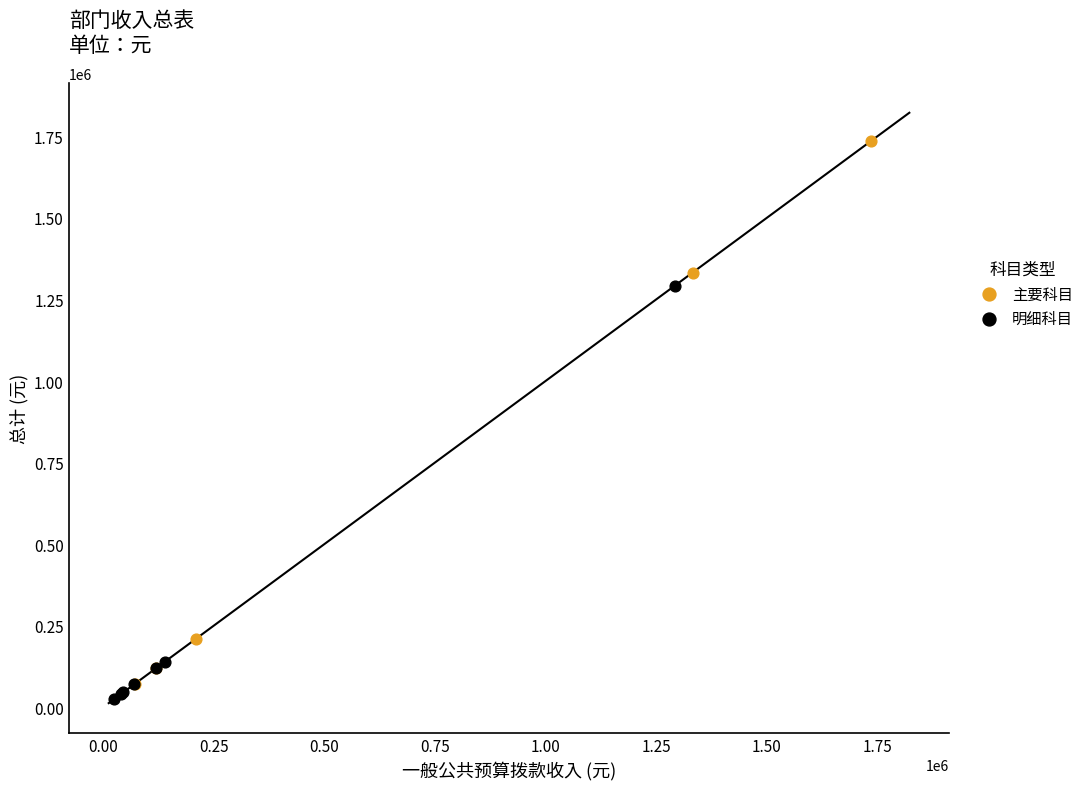

Which series reaches the maximum Y coordinate?

主要科目